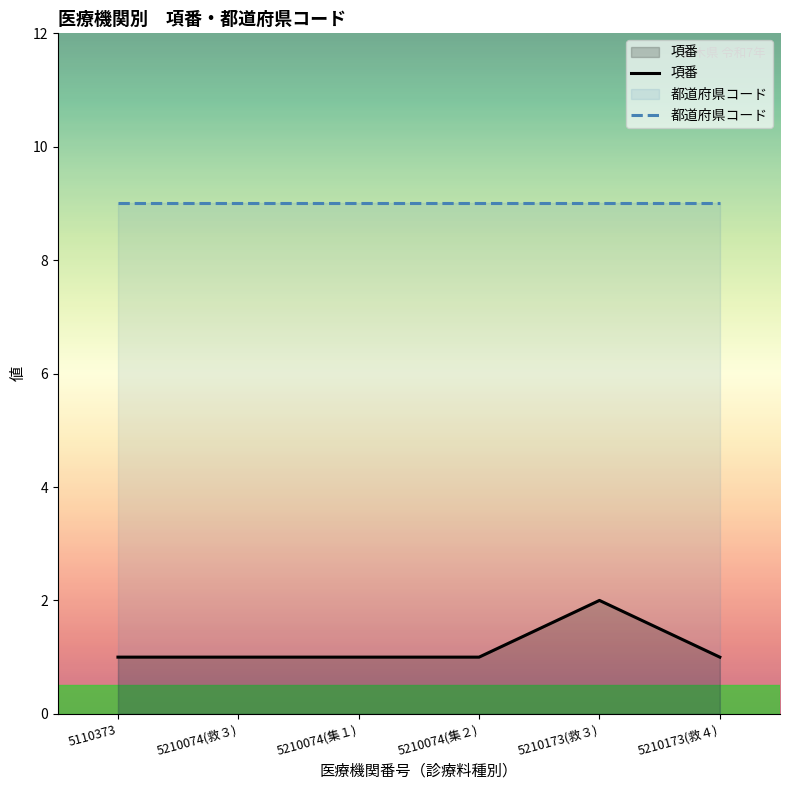

Is the value of 項番 at 5210173(救３) greater than the value of 都道府県コード at 5210074(集２)?

No